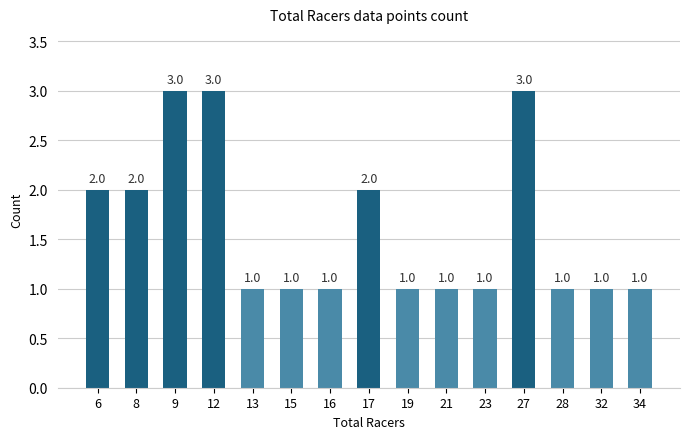

What is the maximum value shown in the chart?

3